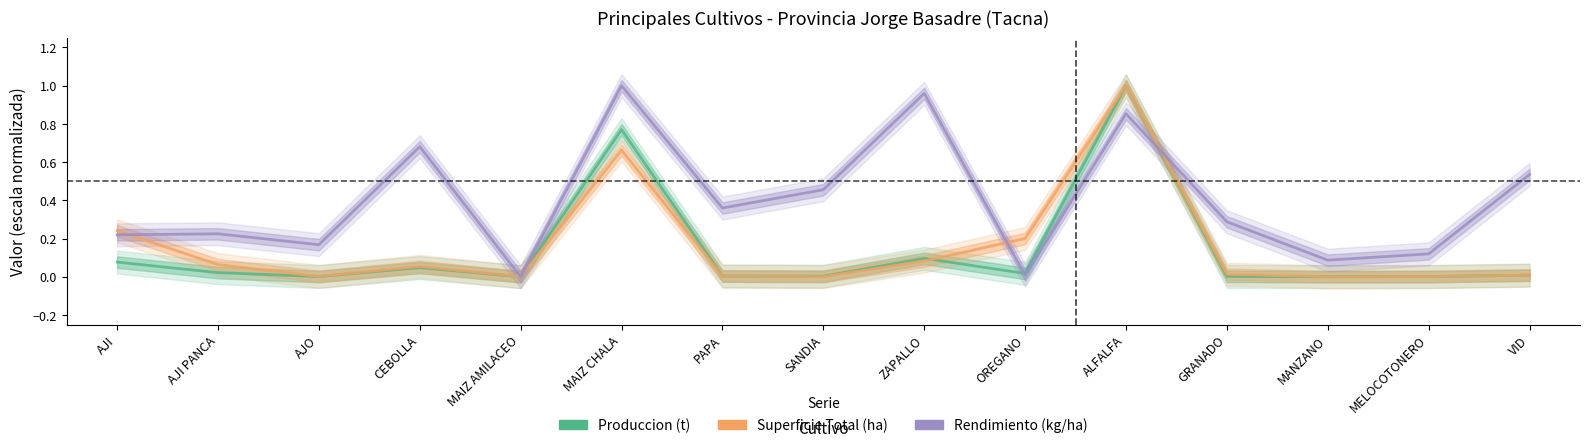

The value of Rendimiento (kg/ha) at SANDIA is 0.2. True or false?

False